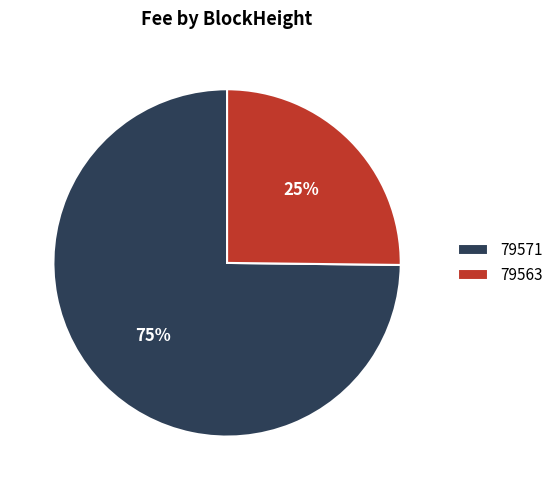

Does any single category account for the majority?

Yes